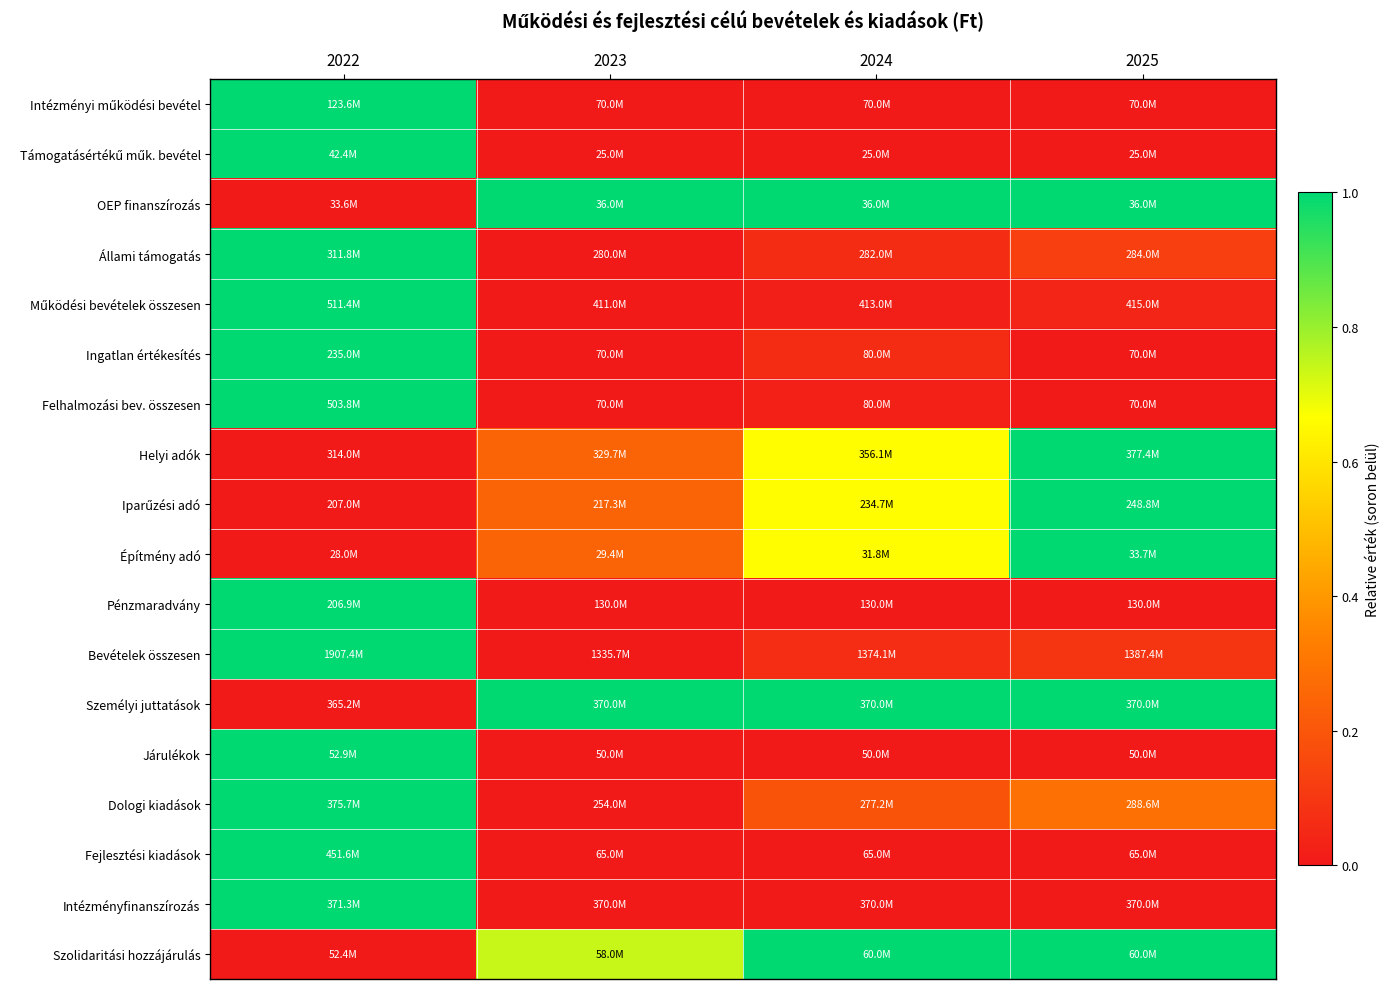

Between 2023 and 2025, which is larger?

2023